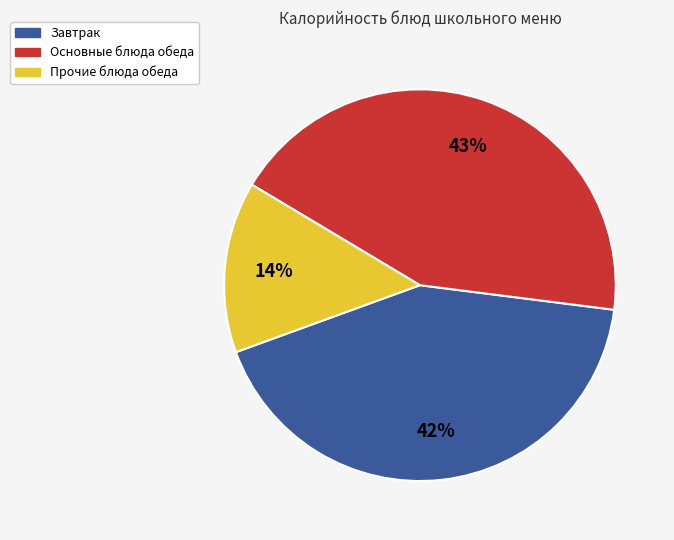

Is there a majority slice in this chart?

No